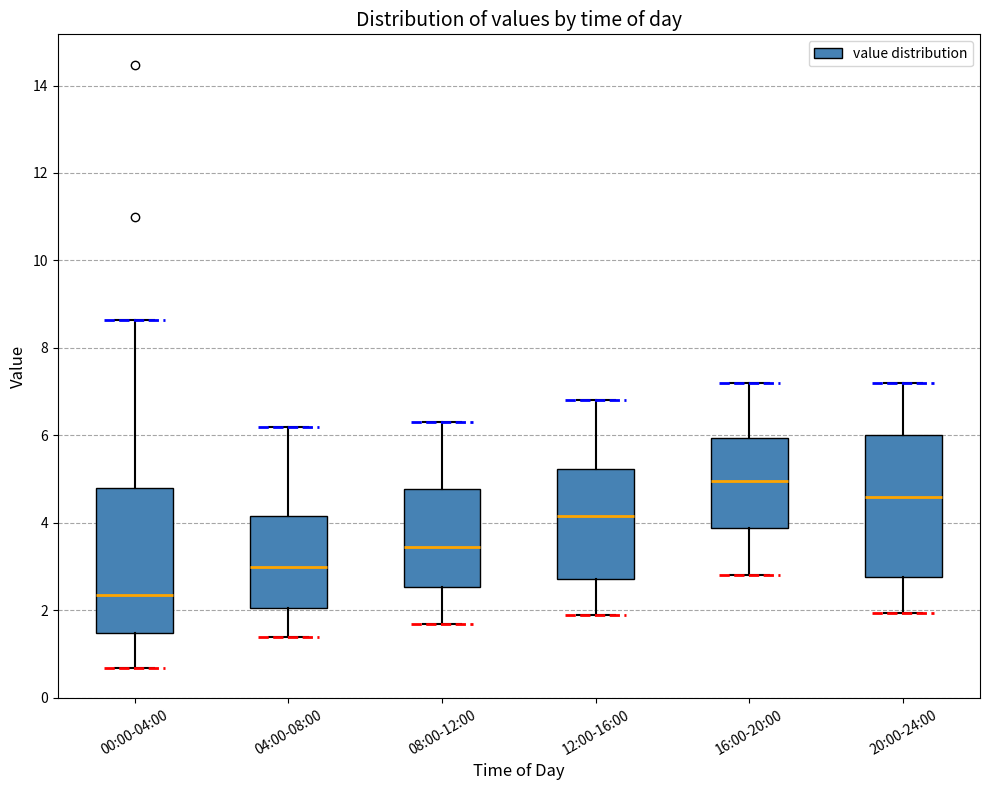

Reading left to right, transcribe this box plot: for each box, give where its median line is, the range the box spans, and where its two whiskers end, as read against the y-axis. The values are not printed on the chart, so give them approximately, as read against the axis.

00:00-04:00: median 2.4, box 1.4 to 4.8, whiskers 0.6 to 8.6
04:00-08:00: median 3.0, box 2.0 to 4.2, whiskers 1.4 to 6.2
08:00-12:00: median 3.4, box 2.6 to 4.8, whiskers 1.8 to 6.4
12:00-16:00: median 4.2, box 2.8 to 5.2, whiskers 2.0 to 6.8
16:00-20:00: median 5.0, box 3.8 to 6.0, whiskers 2.8 to 7.2
20:00-24:00: median 4.6, box 2.8 to 6.0, whiskers 2.0 to 7.2